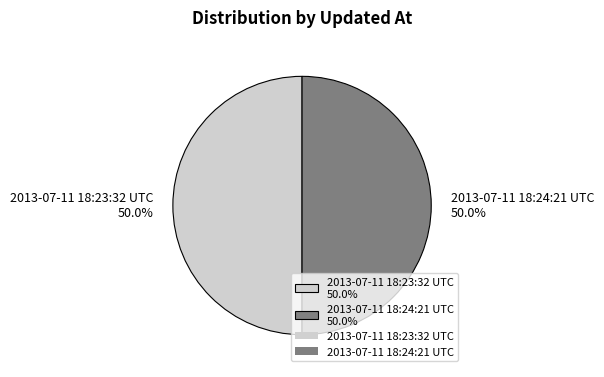

Approximately how many times larger is the value at 2013-07-11 18:24:21 UTC 50.0% compared to 2013-07-11 18:23:32 UTC 50.0%?

1.0